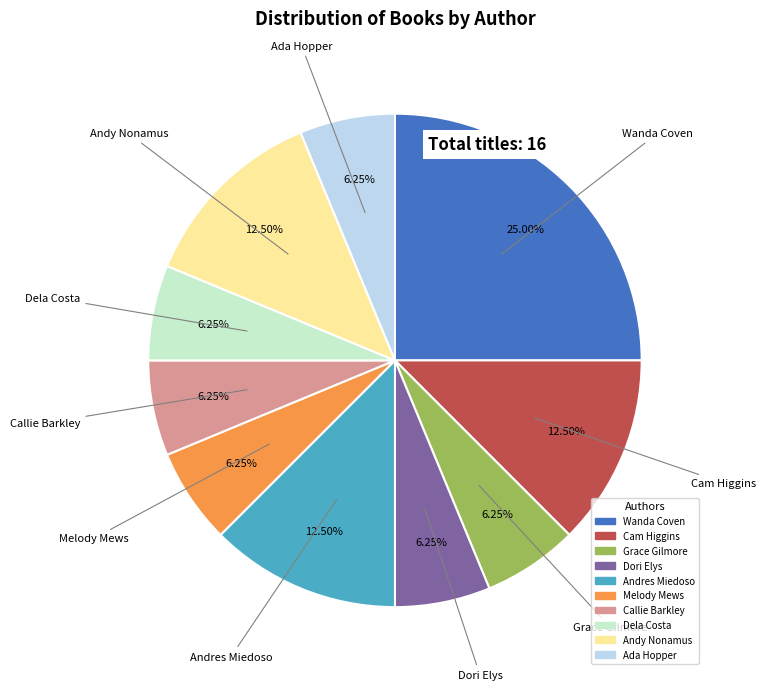

Between Andy Nonamus and Callie Barkley, which is larger?

Andy Nonamus